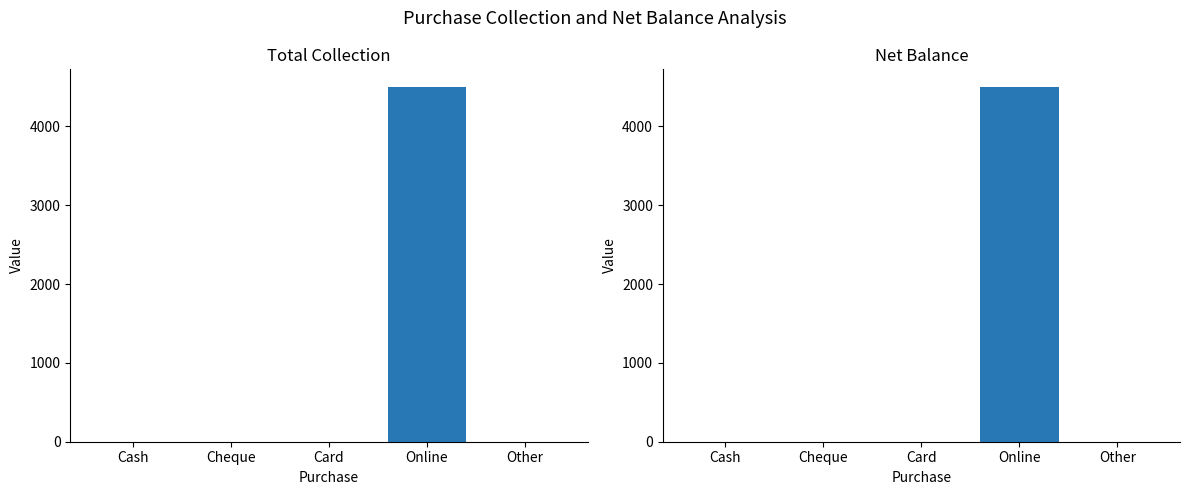

Which series has the largest total across all categories?

Total Collection